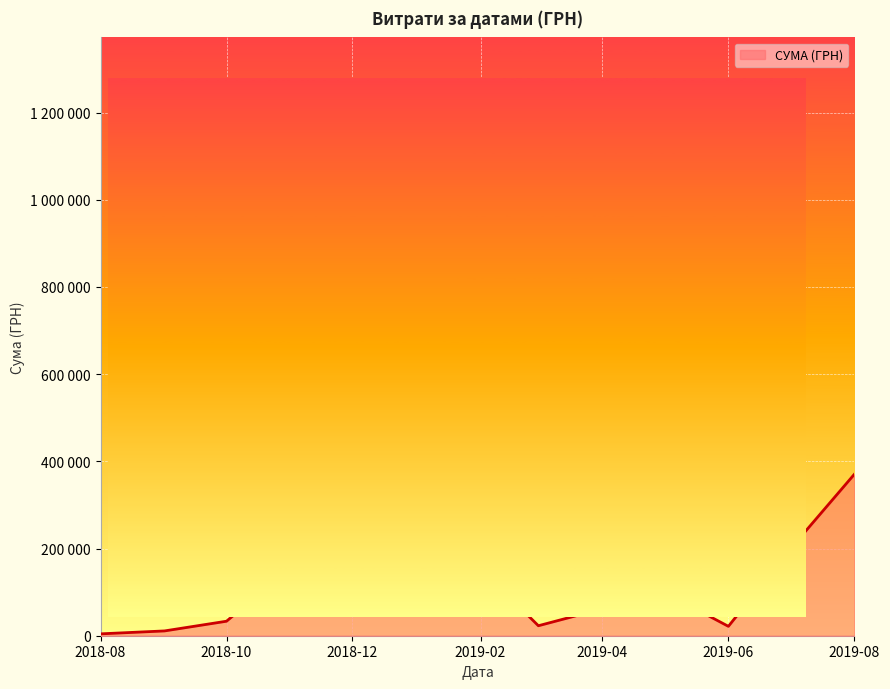

Is this an area chart (filled region under the line)?

Yes